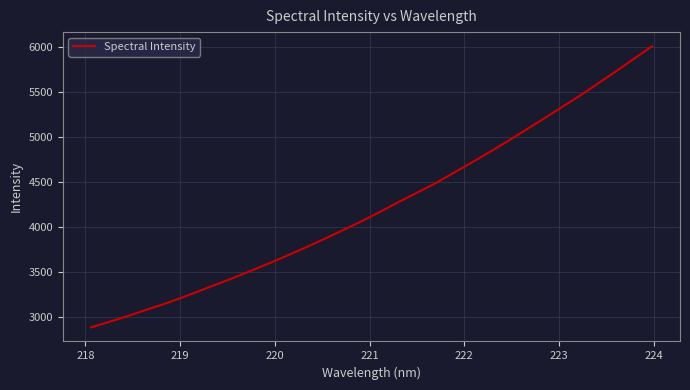

What is the maximum value shown in the chart?

6008.0